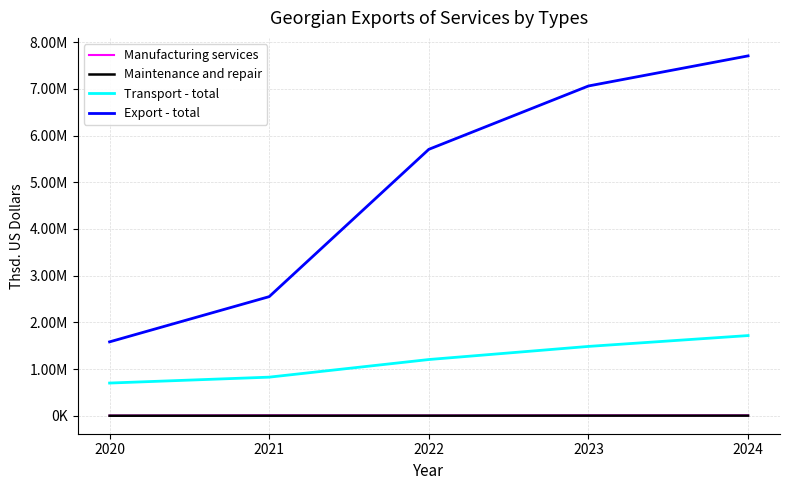

Does the chart display data point markers on the line(s)?

No